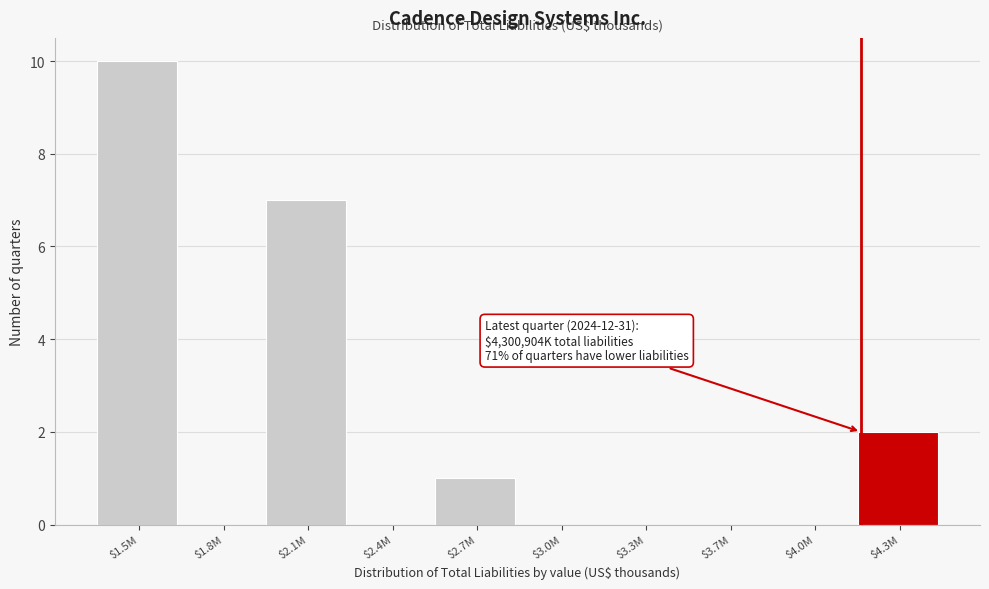

At which label is the value closest to 5?

$2.1M